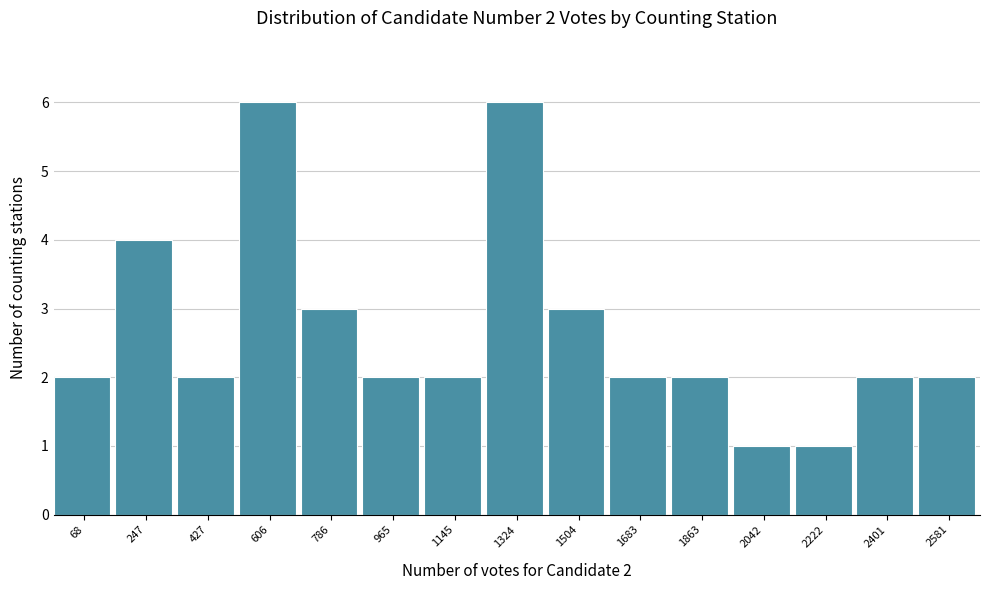

Reading left to right, transcribe all the data shown in this chart.

2	4	2	6	3	2	2	6	3	2	2	1	1	2	2